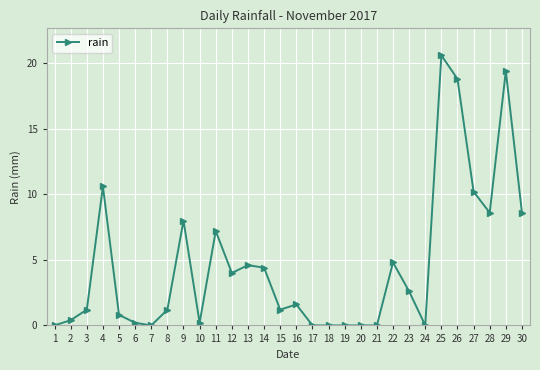

How many values exceed 1?

18